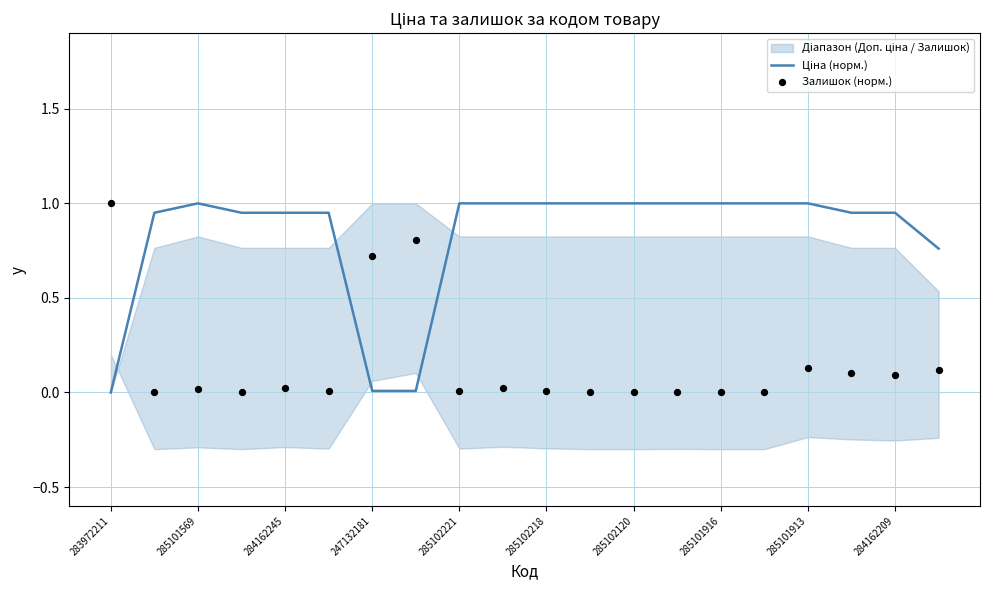

What is the total value across all series at 285102218?

1.0